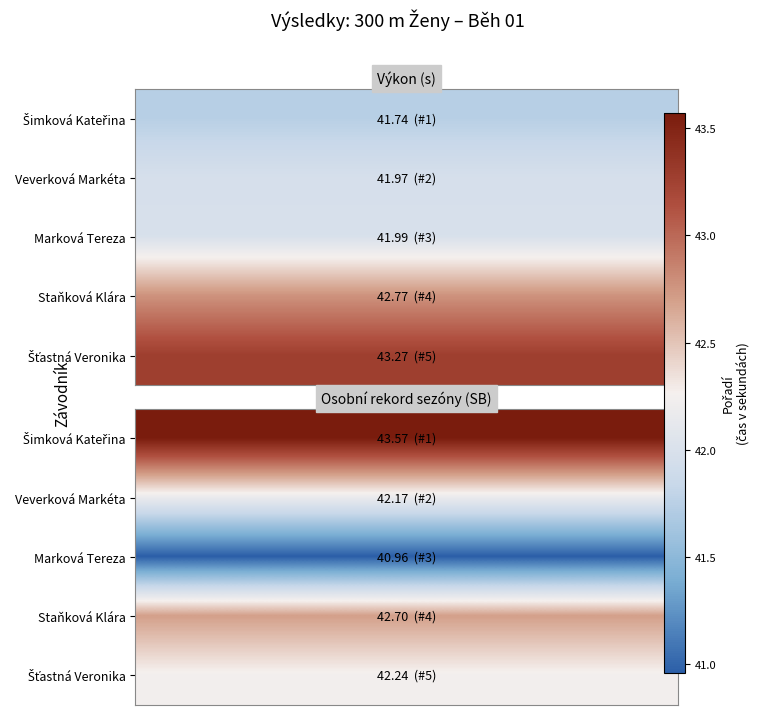

Which has a higher value, sb or pořadí?

pořadí